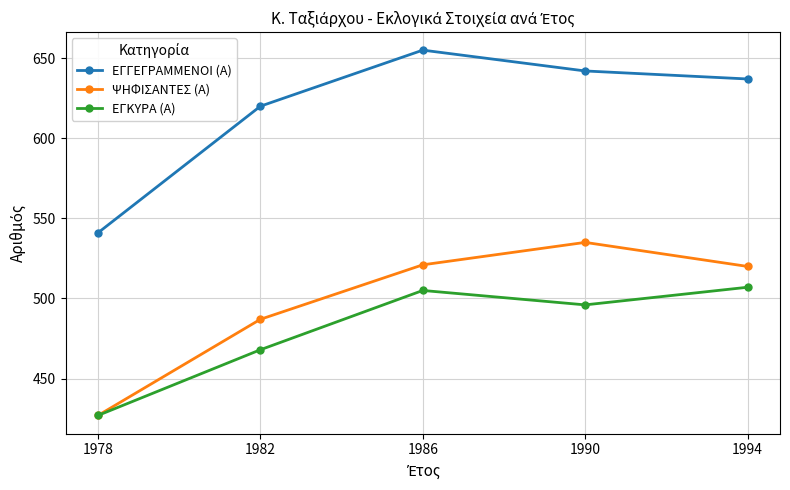

Where is ΕΓΚΥΡΑ (Α) nearest to the value 467?

1982